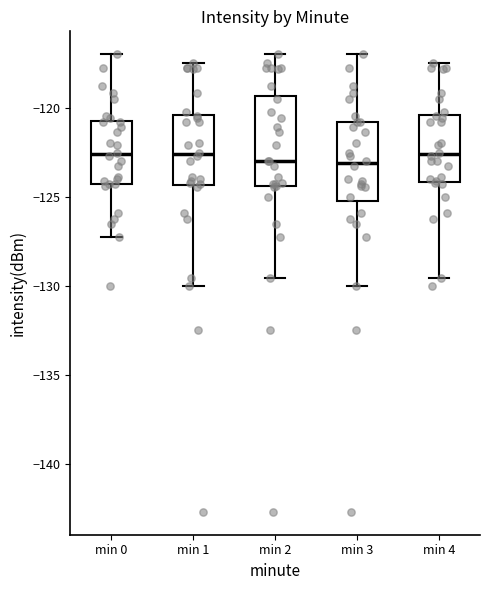

Reading left to right, read every box against the y-axis: the position of its median line, the range the box covers, and the ends of its whiskers. The values are not printed on the chart, so give them approximately, as read against the axis.

min 0: median -122.5, box -124.5 to -120.5, whiskers -127.0 to -117.0
min 1: median -122.5, box -124.5 to -120.5, whiskers -130.0 to -117.5
min 2: median -123.0, box -124.5 to -119.5, whiskers -129.5 to -117.0
min 3: median -123.0, box -125.0 to -121.0, whiskers -130.0 to -117.0
min 4: median -122.5, box -124.0 to -120.5, whiskers -129.5 to -117.5